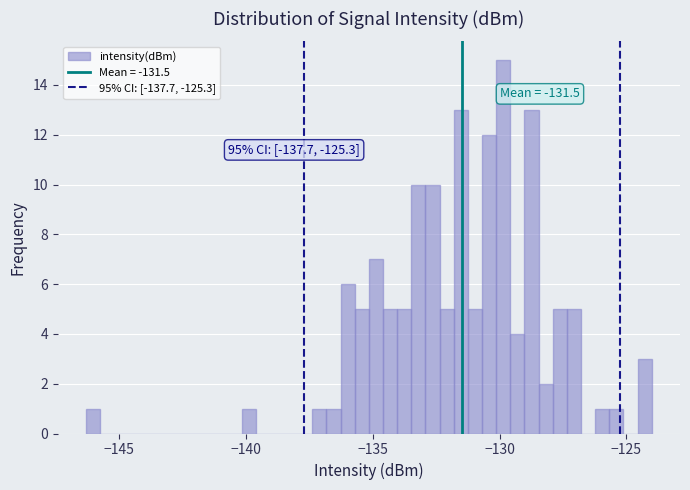

Around what value on the x-axis is the tallest bar? Give the approximate position of its centre, as read against the axis.

-130.0